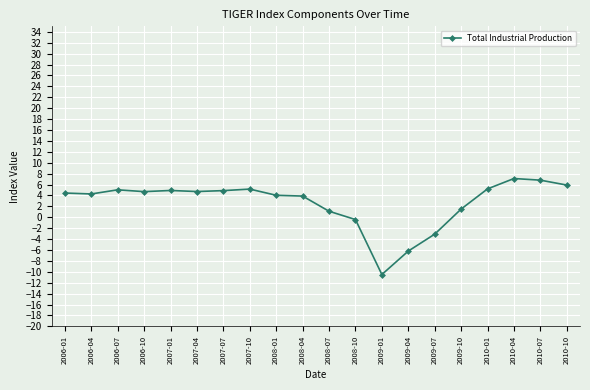

What is the label of the 15th point from the right?

2007-04